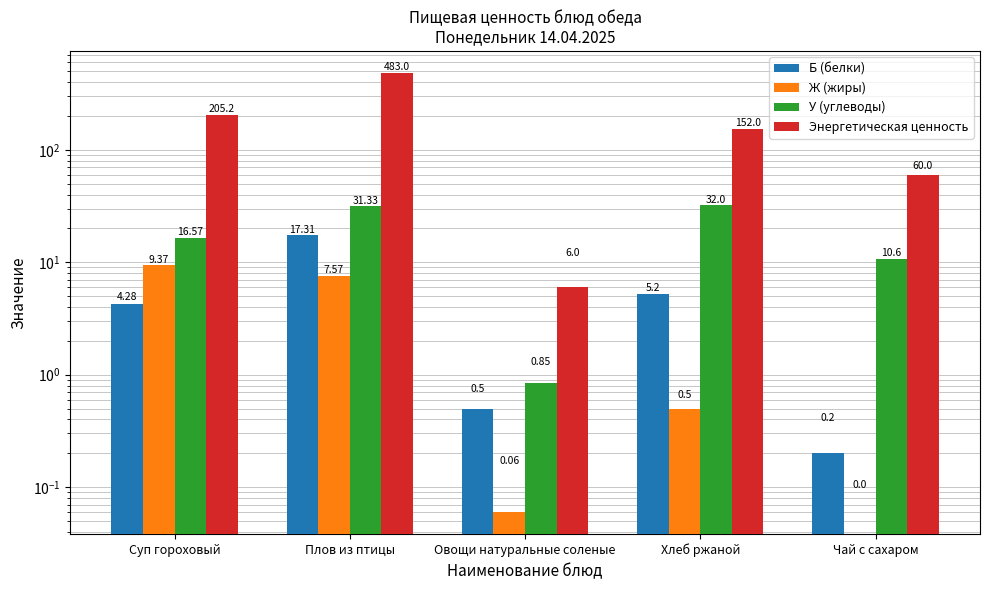

What is the maximum value shown in the chart?

483.0